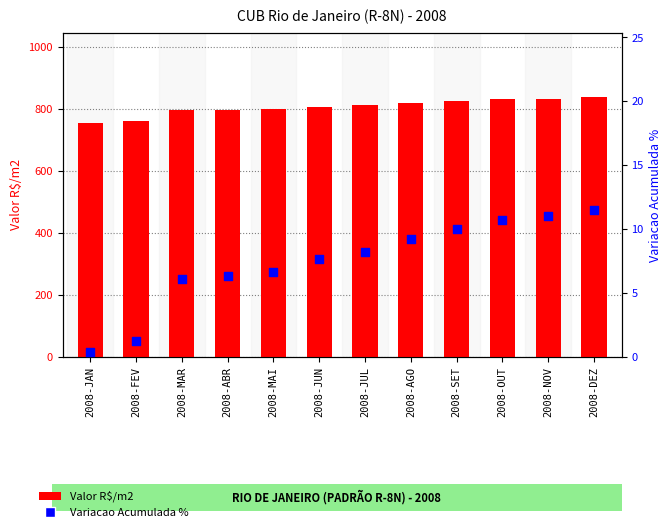

What is the total value across all series at 2008-JAN?

753.7